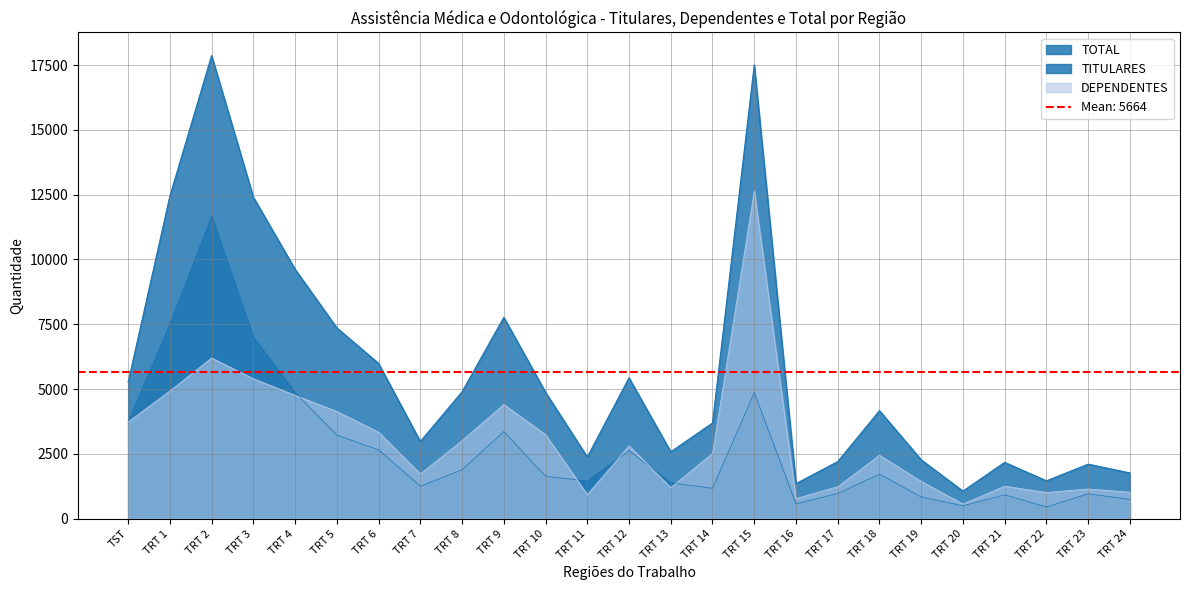

Does the chart have visible grid lines?

Yes